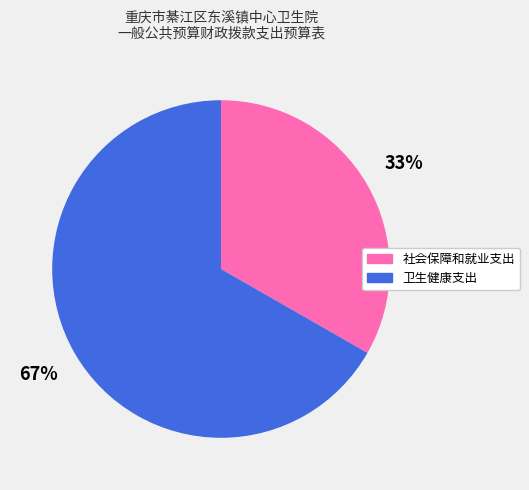

Does 卫生健康支出 represent more than half of the total?

Yes